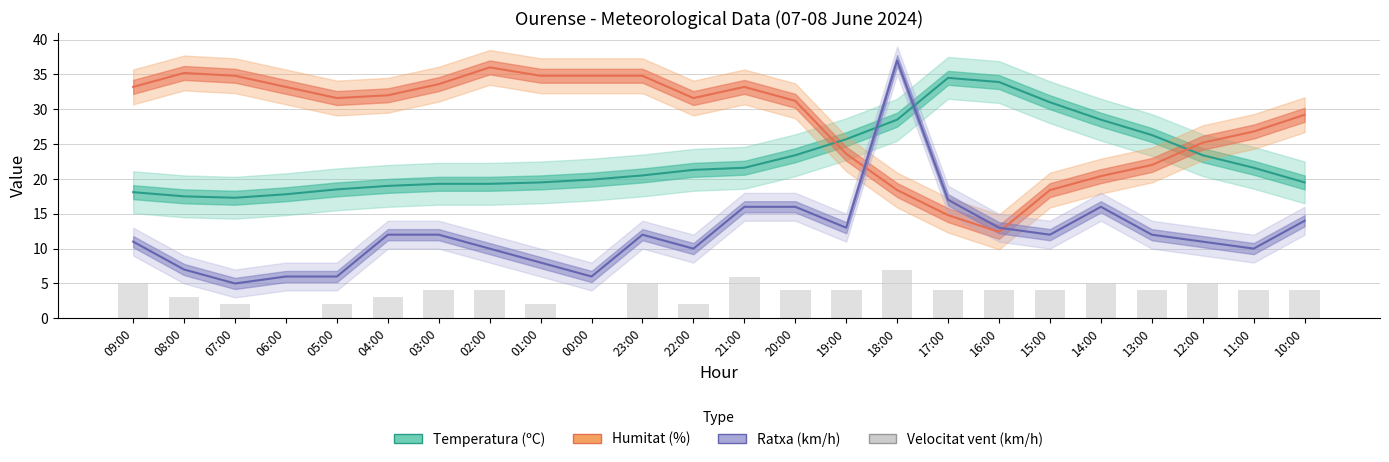

Rank the series by their maximum value, from lowest to highest.

Velocitat vent (km/h), Temperatura (ºC), Humitat (%), Ratxa (km/h)